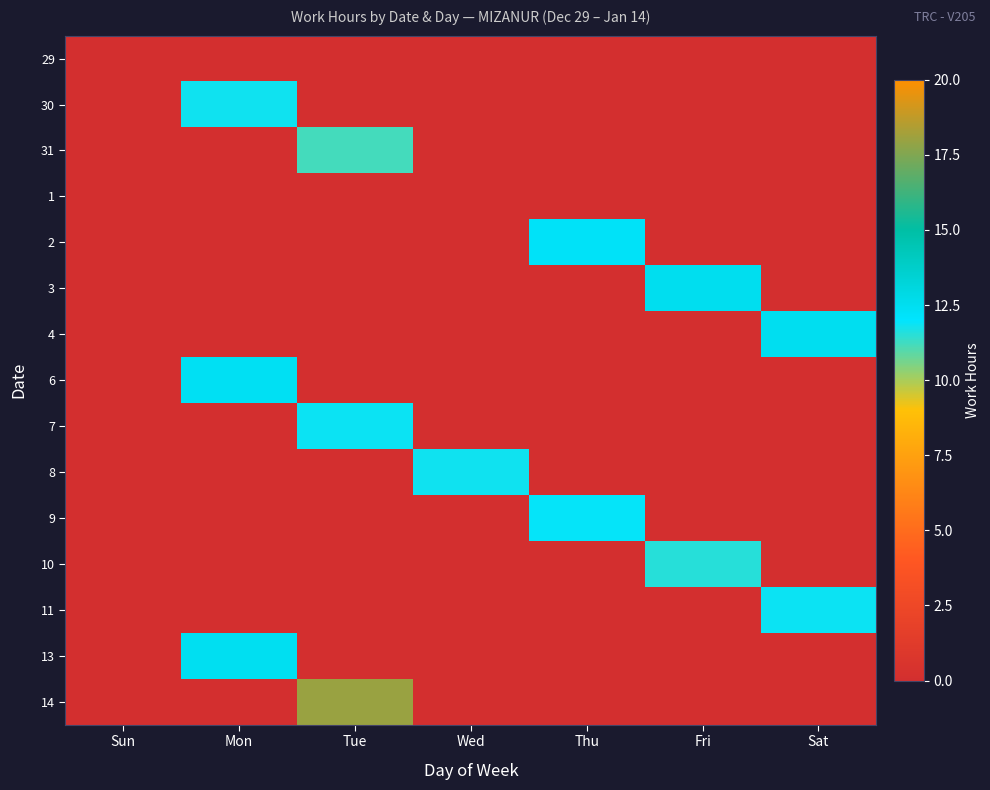

Which series has the widest spread of values?

14